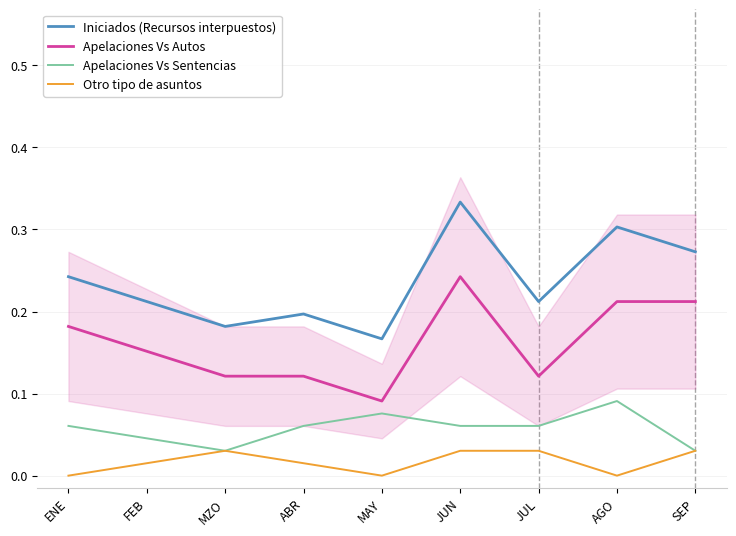

Where is the first local maximum for Apelaciones Vs Sentencias?

MAY